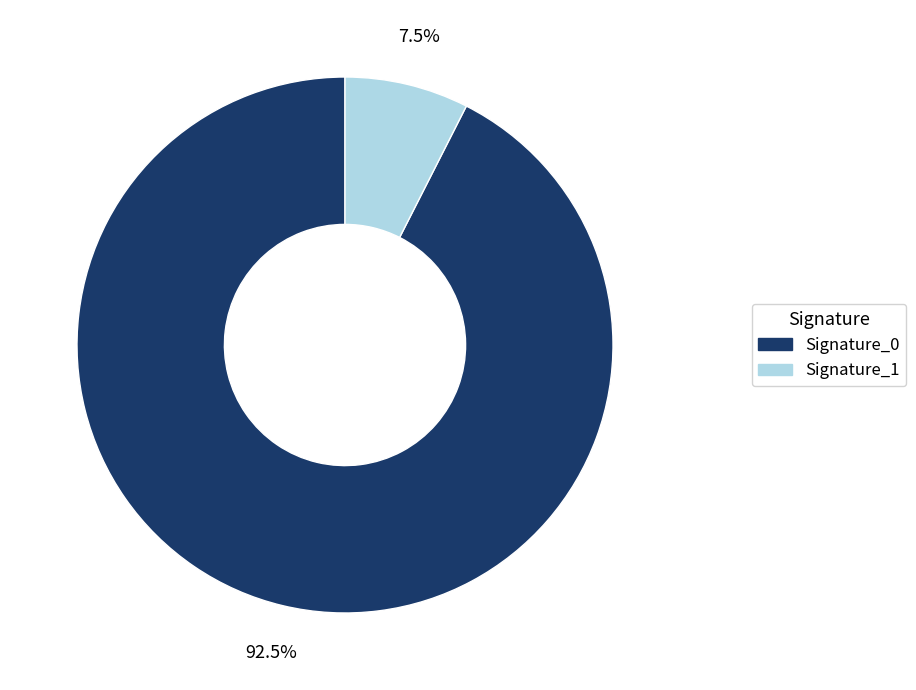

How much of the chart is everything except Signature_1?

92.5%